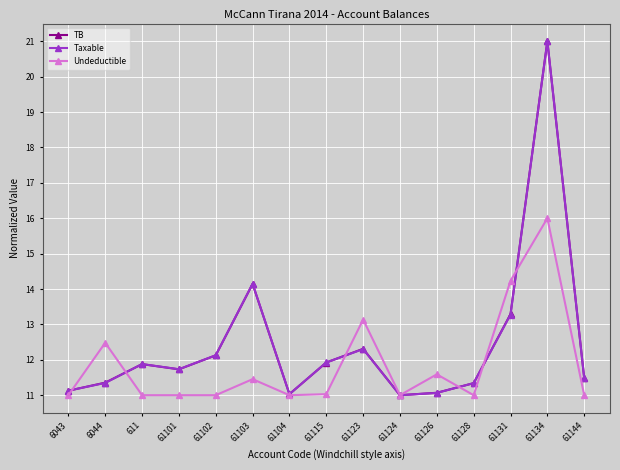

What are all the series names shown in the legend?

TB, Taxable, Undeductible